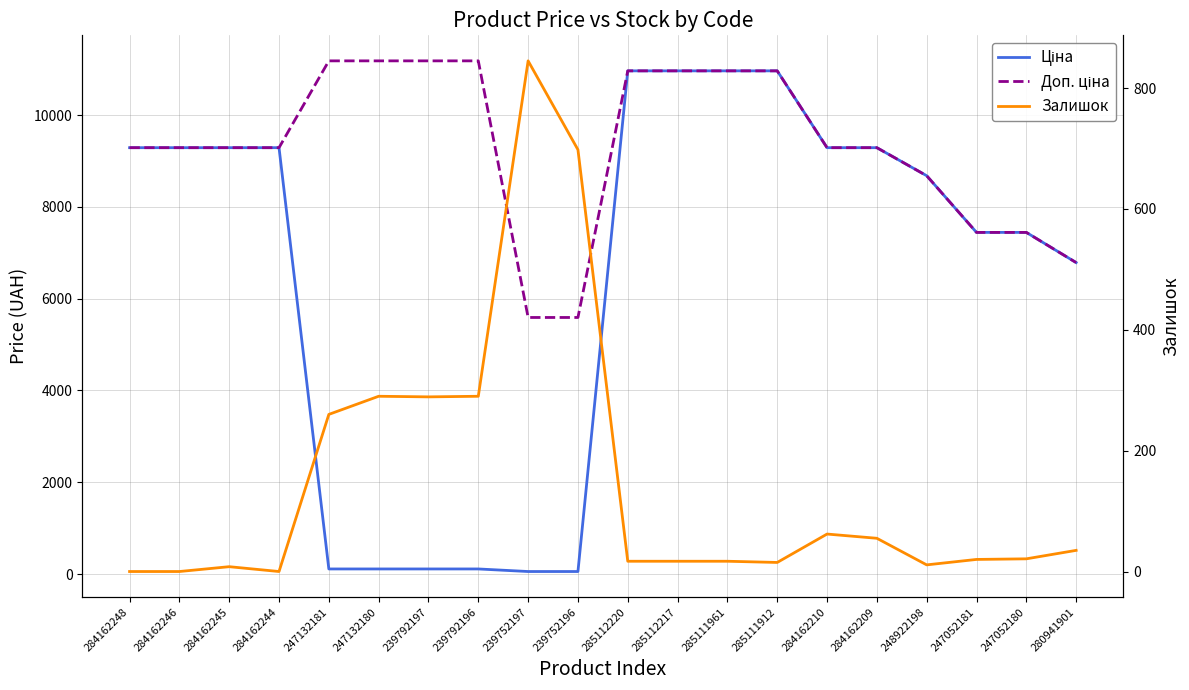

Reading left to right, extract all data points from this chart.

Ціна: 284162248=9290.5	284162246=9290.5	284162245=9290.5	284162244=9290.5	247132181=111.8	247132180=111.8	239792197=111.8	239792196=111.8	239752197=55.9	239752196=55.9	285112220=10964.4	285112217=10964.4	285111961=10964.4	285111912=10964.4	284162210=9290.5	284162209=9290.5	248922198=8679.5	247052181=7444.6	247052180=7444.6	280941901=6787.1
Доп. ціна: 284162248=9290.5	284162246=9290.5	284162245=9290.5	284162244=9290.5	247132181=11182.0	247132180=11182.0	239792197=11182.0	239792196=11182.0	239752197=5591.0	239752196=5591.0	285112220=10964.4	285112217=10964.4	285111961=10964.4	285111912=10964.4	284162210=9290.5	284162209=9290.5	248922198=8679.5	247052181=7444.6	247052180=7444.6	280941901=6787.1
Залишок: 284162248=0.0	284162246=0.0	284162245=8.0	284162244=0.0	247132181=260.0	247132180=290.0	239792197=289.0	239792196=290.0	239752197=845.0	239752196=698.0	285112220=17.0	285112217=17.0	285111961=17.0	285111912=15.0	284162210=62.0	284162209=55.0	248922198=11.0	247052181=20.0	247052180=21.0	280941901=35.0